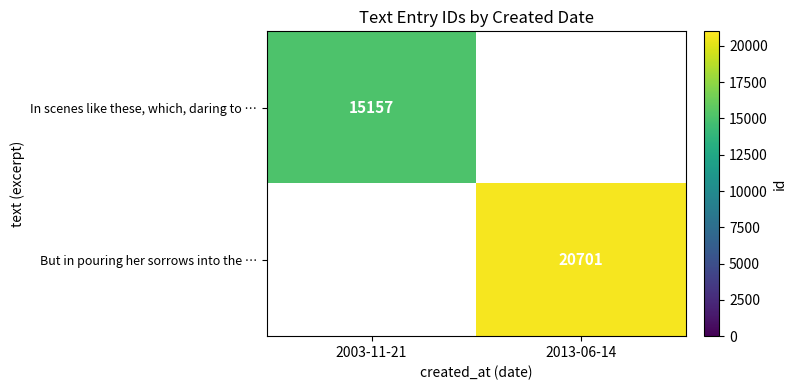

How many series are shown in this chart?

2